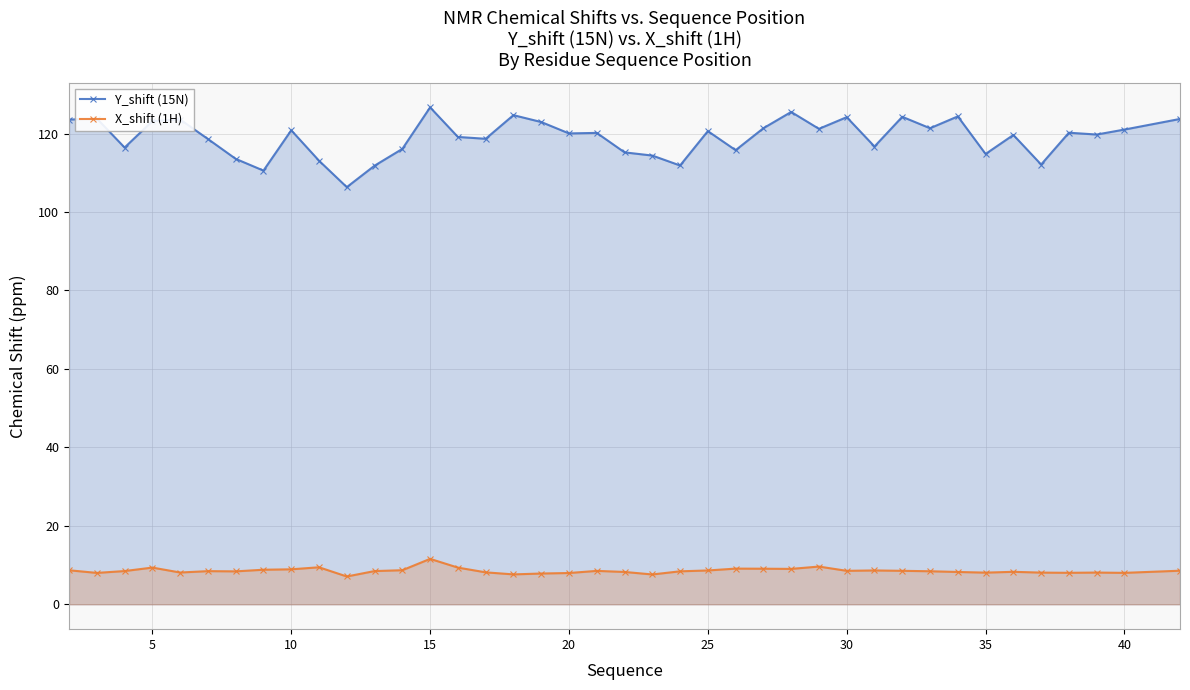

At which category does the chart reach its peak across all series?

15